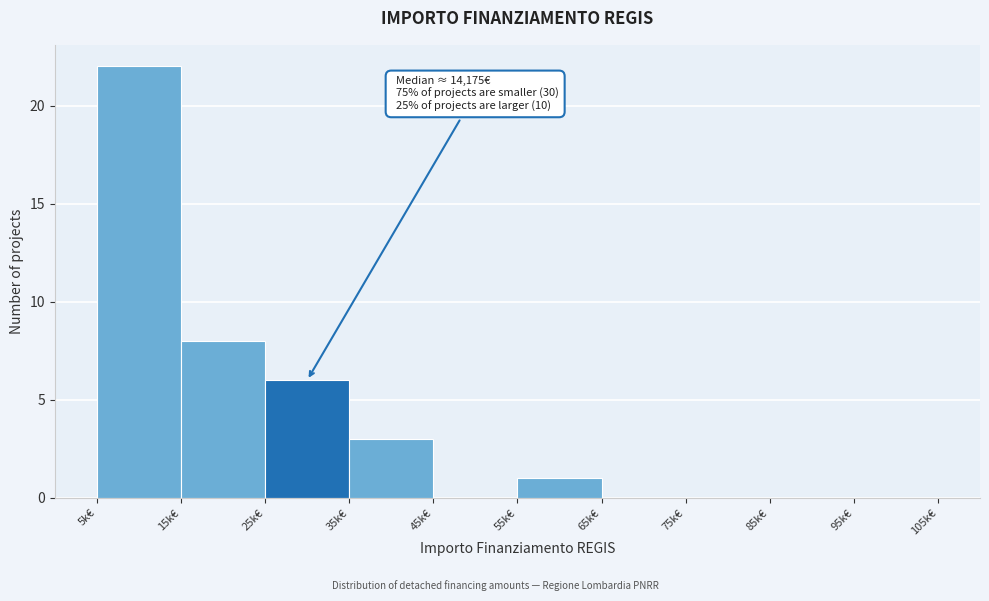

At which label is the value closest to 11?

15k€